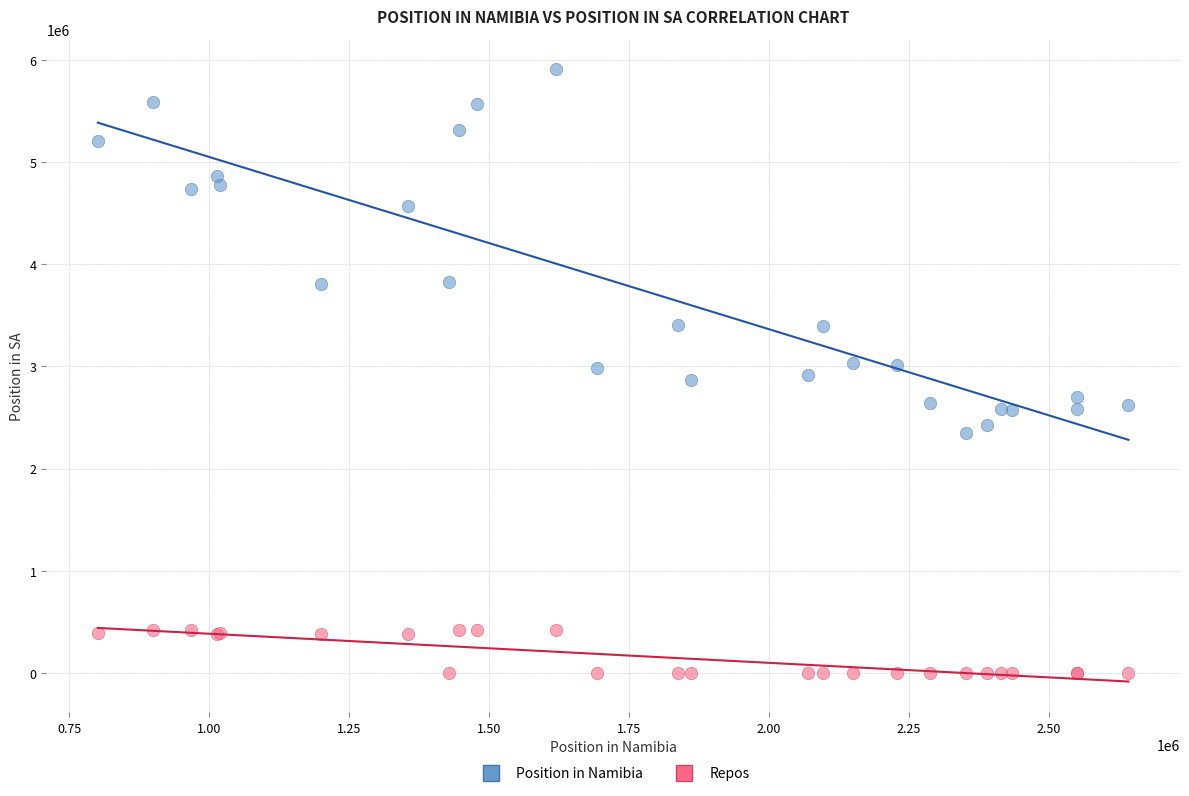

Which series has the widest spread of Y values?

Position in Namibia